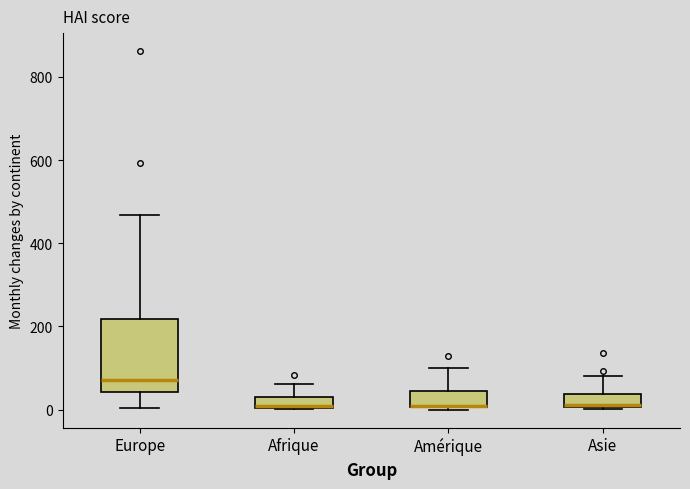

Comparing the boxes themselves (not the whiskers), which one is the tallest?

Europe